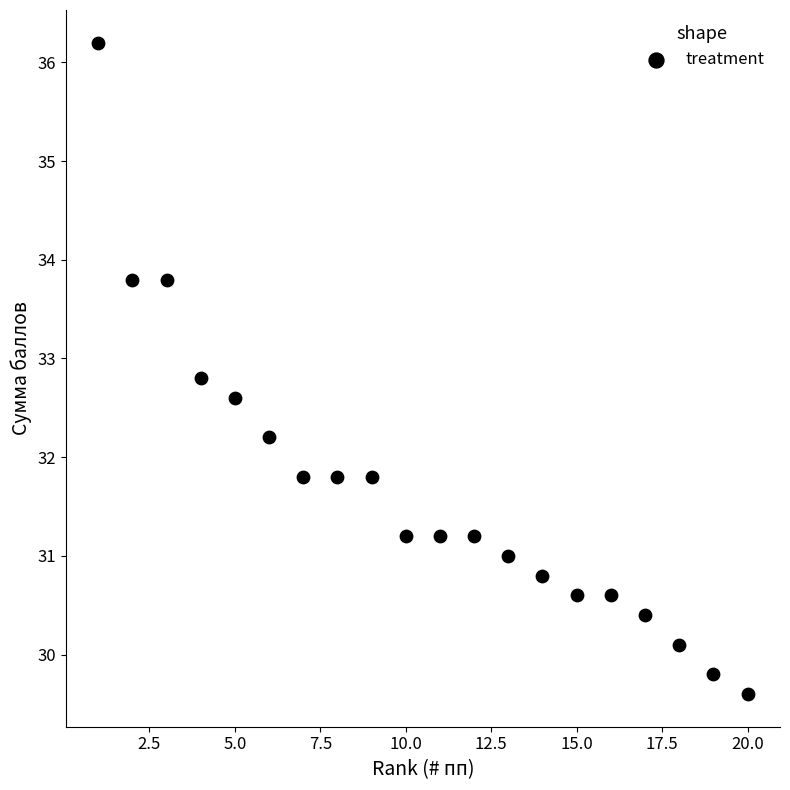

What is the range of Y values (max minus min)?

6.6